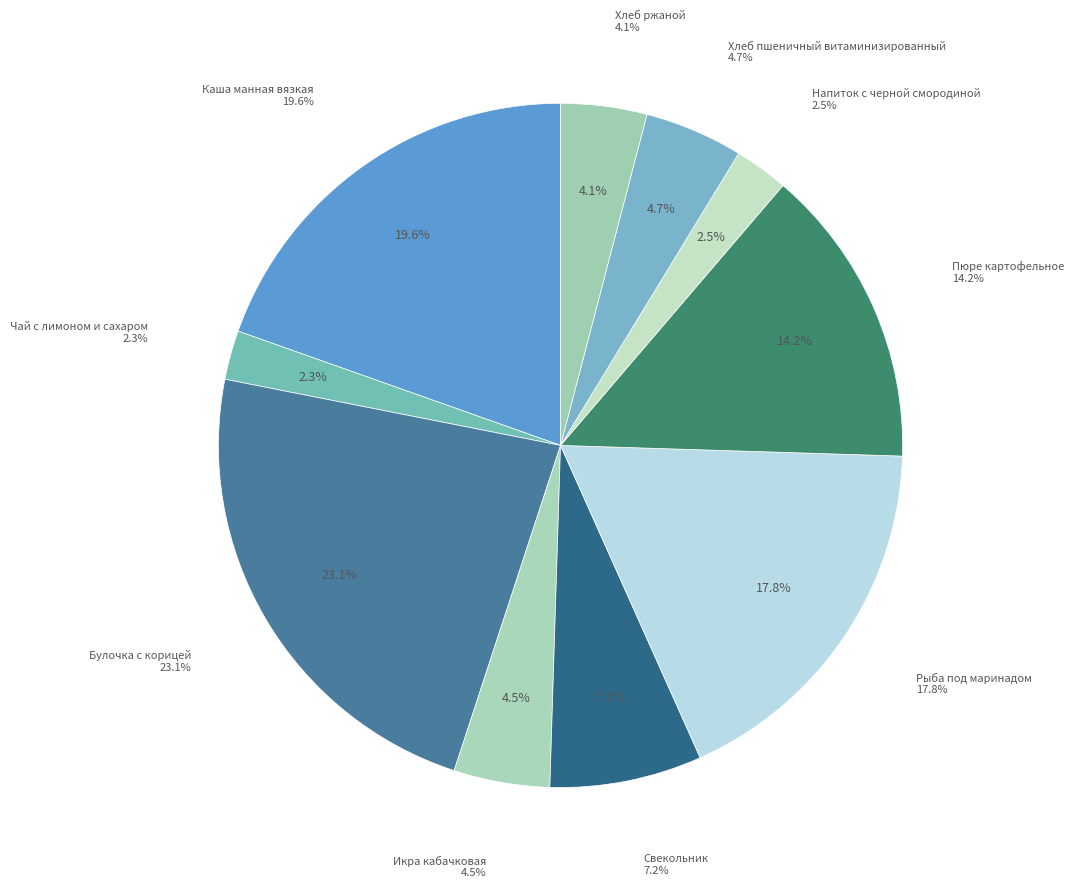

What percentage is the Икра кабачковая slice, to the nearest percent?

5%